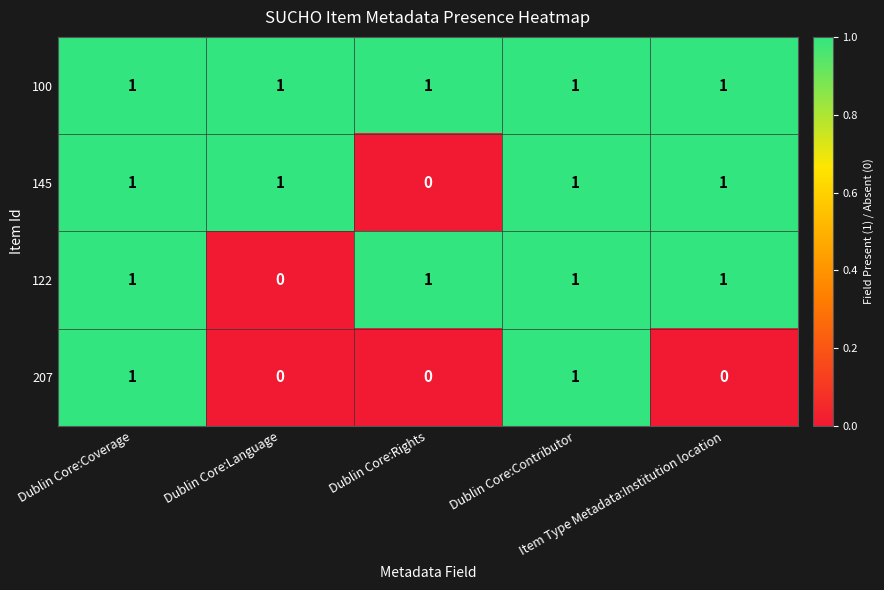

Which series has the largest total across all categories?

100